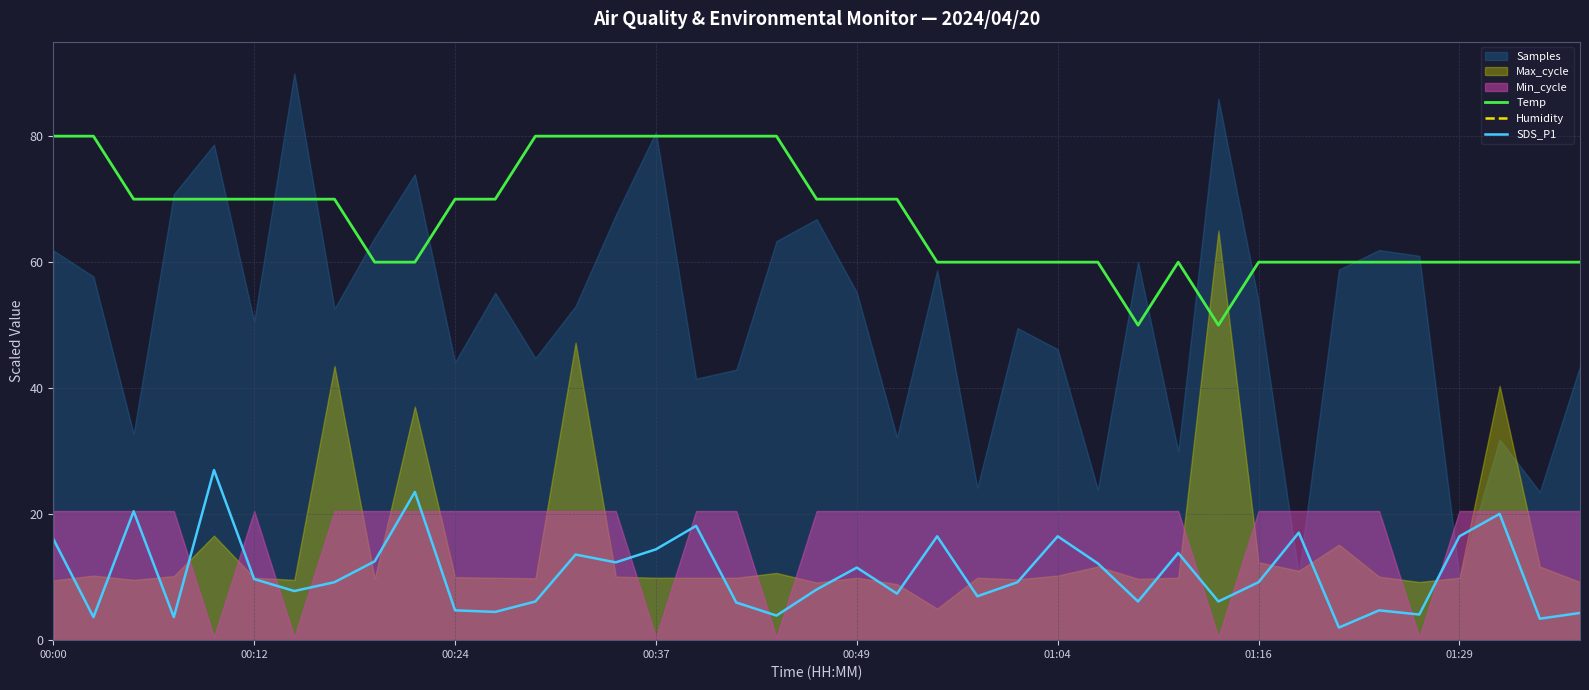

True or false: Temp and SDS_P1 intersect in this chart.

False